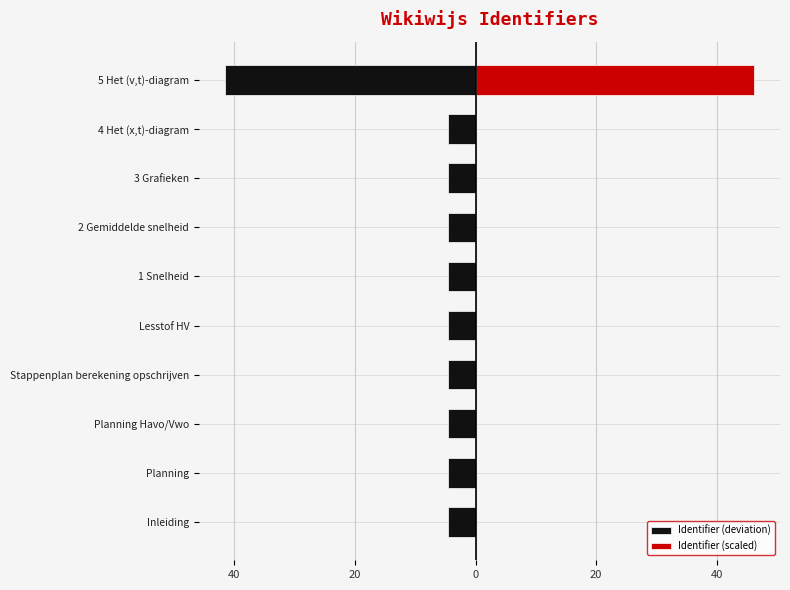

What is the difference between the highest and lowest values at Planning?

4.6